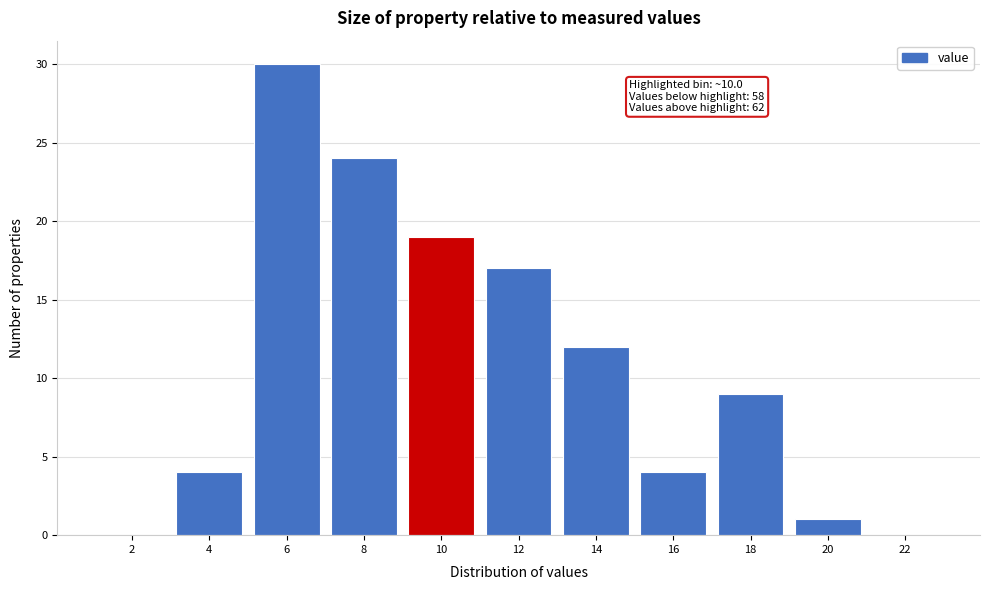

Reading left to right, what are all the values shown in this chart?

2=0	4=4	6=30	8=24	10=19	12=17	14=12	16=4	18=9	20=1	22=0